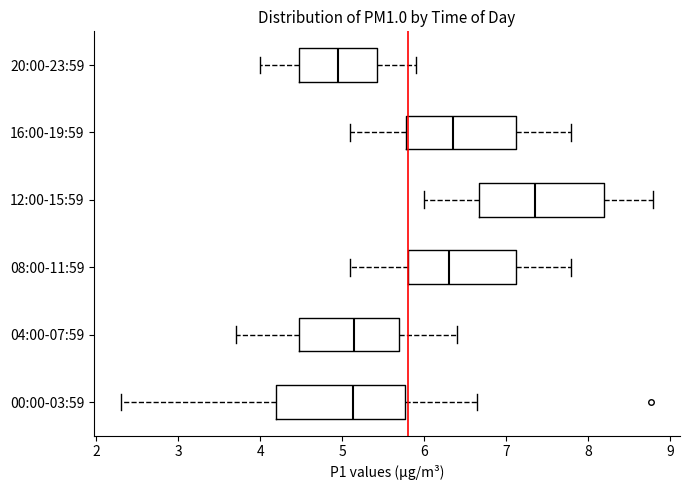

Reading bottom to top, read every box against the x-axis: the position of its median line, the range the box covers, and the ends of its whiskers. The values are not printed on the chart, so give them approximately, as read against the axis.

00:00-03:59: median 5.1, box 4.2 to 5.8, whiskers 2.3 to 6.7
04:00-07:59: median 5.2, box 4.5 to 5.7, whiskers 3.7 to 6.4
08:00-11:59: median 6.3, box 5.8 to 7.1, whiskers 5.1 to 7.8
12:00-15:59: median 7.4, box 6.7 to 8.2, whiskers 6.0 to 8.8
16:00-19:59: median 6.4, box 5.8 to 7.1, whiskers 5.1 to 7.8
20:00-23:59: median 5.0, box 4.5 to 5.4, whiskers 4.0 to 5.9